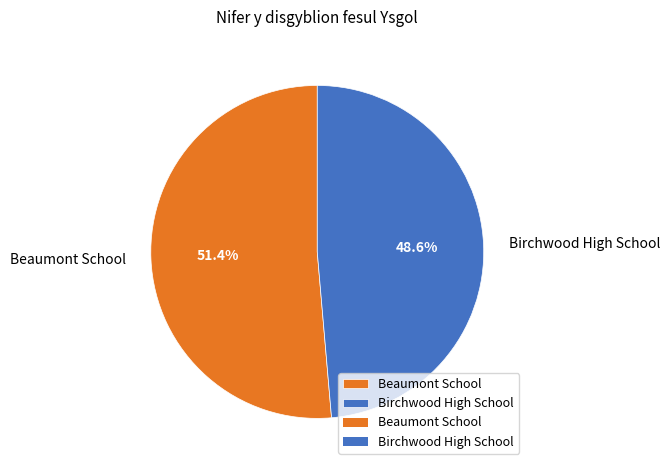

Which category has the biggest portion of the pie?

Beaumont School